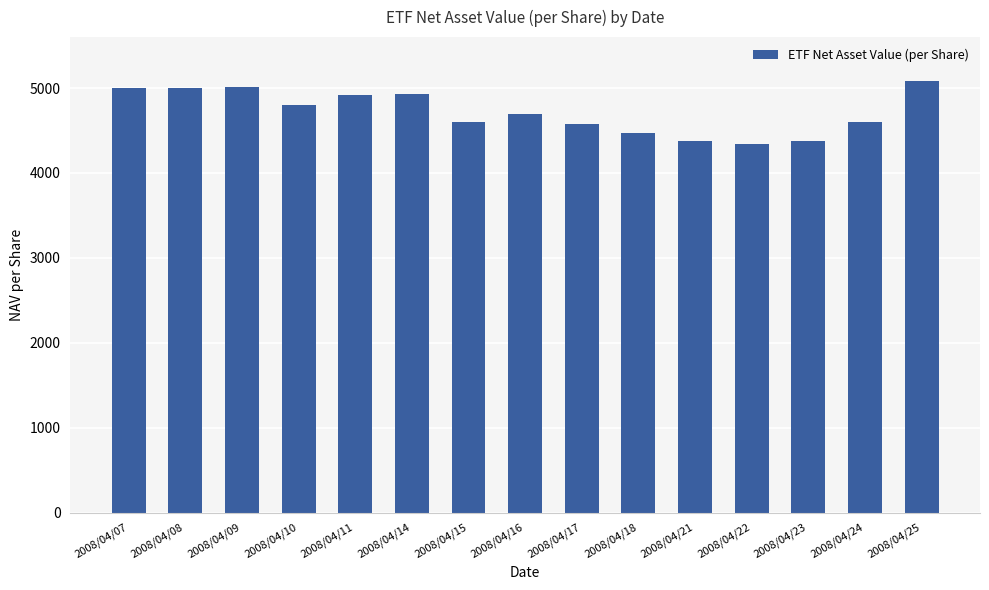

What is the sum of the values at 2008/04/18 and 2008/04/17?

9054.3